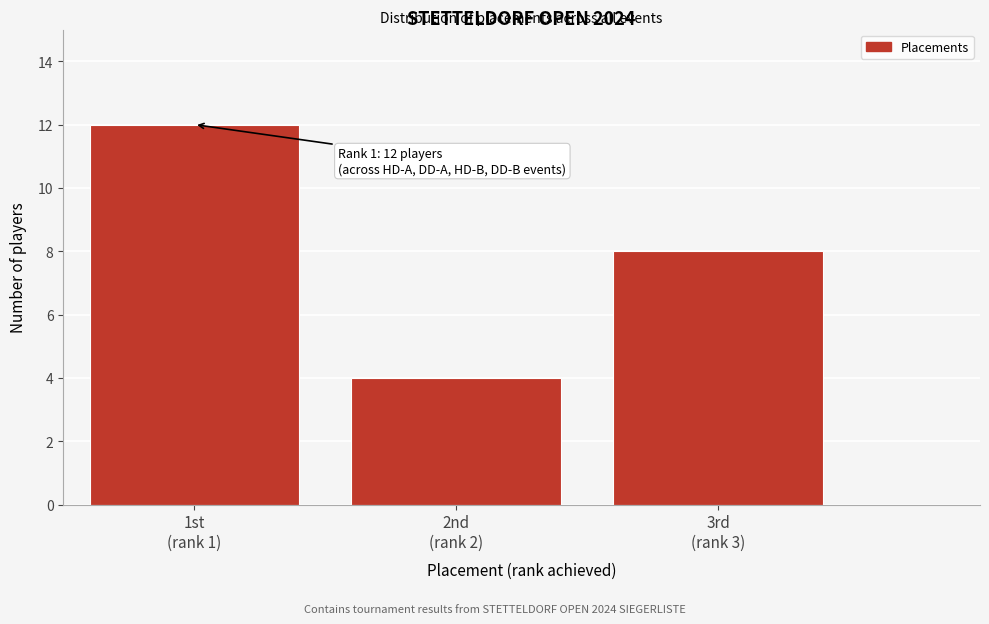

Reading left to right, extract all data points from this chart.

12	4	8